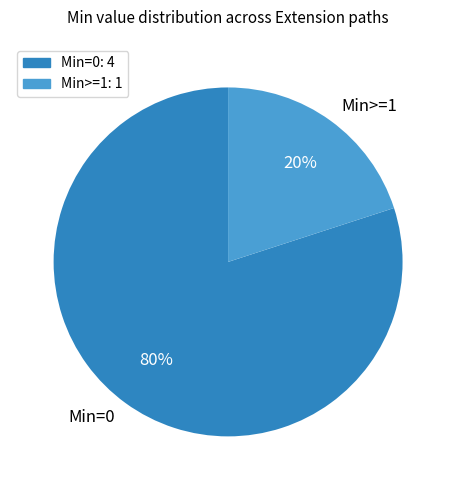

True or false: Min>=1 accounts for 28% of the total.

False